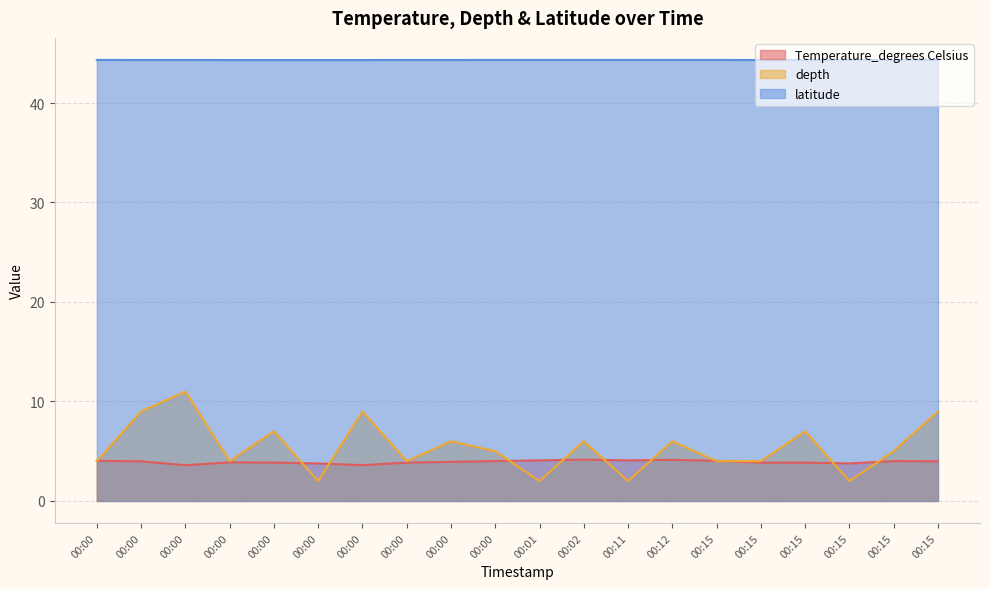

Reading left to right, transcribe all the data shown in this chart.

Temperature_degrees Celsius: 4.0	4.0	3.6	3.9	3.9	3.8	3.6	3.9	3.9	4.0	4.1	4.2	4.1	4.1	4.0	3.9	3.9	3.8	4.0	4.0
depth: 4.0	9.0	11.0	4.0	7.0	2.0	9.0	4.0	6.0	5.0	2.0	6.0	2.0	6.0	4.0	4.0	7.0	2.0	5.0	9.0
latitude: 44.3	44.3	44.3	44.3	44.3	44.3	44.3	44.3	44.3	44.3	44.3	44.3	44.3	44.3	44.3	44.3	44.3	44.3	44.3	44.3